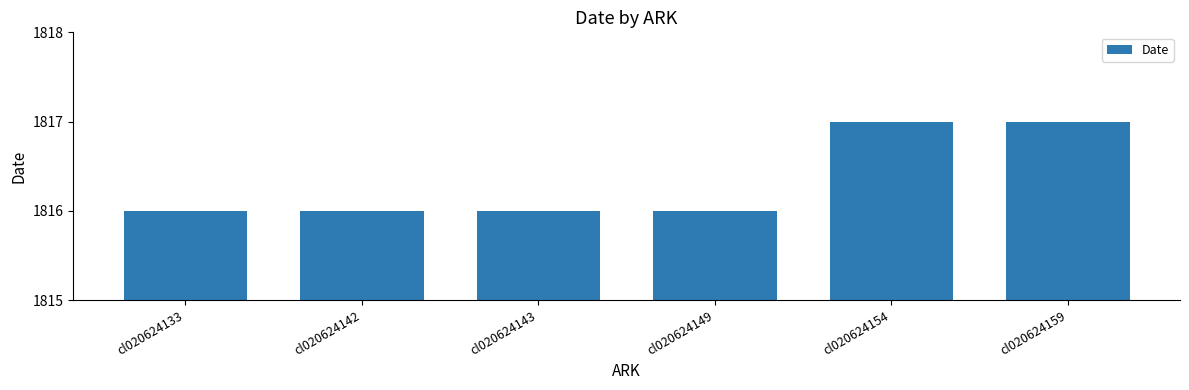

Are the bars horizontal?

No